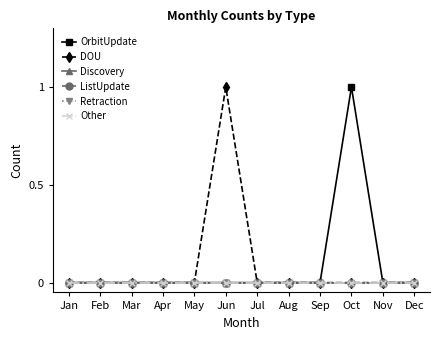

Which series changed the most between Aug and Sep?

OrbitUpdate